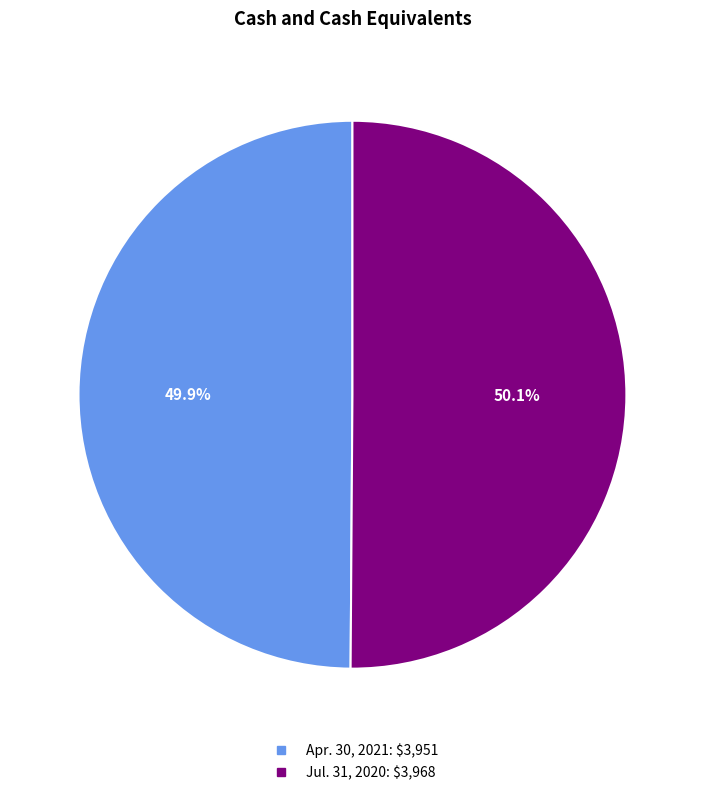

What percentage is the Jul. 31, 2020 slice, to the nearest percent?

50%